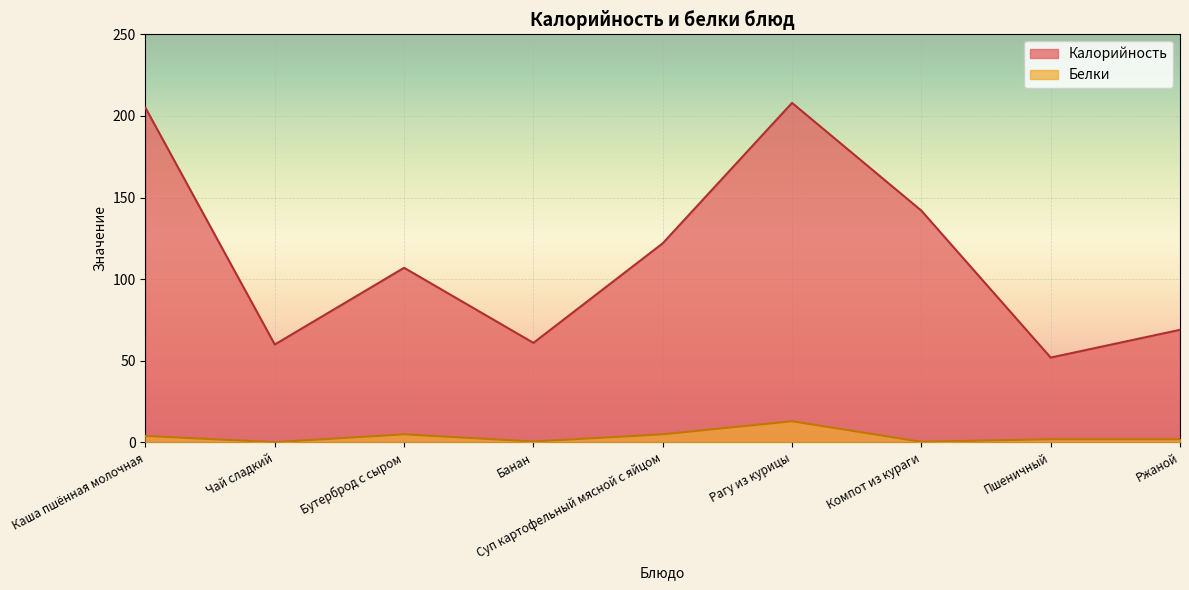

Which category has the lowest value in the Калорийность series?

Пшеничный